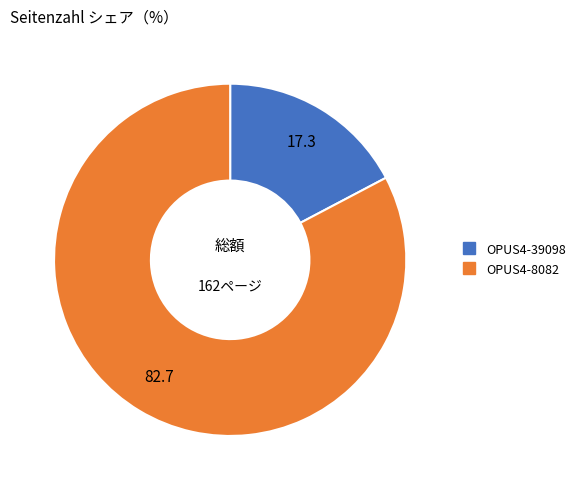

Which category has the biggest portion of the pie?

OPUS4-8082